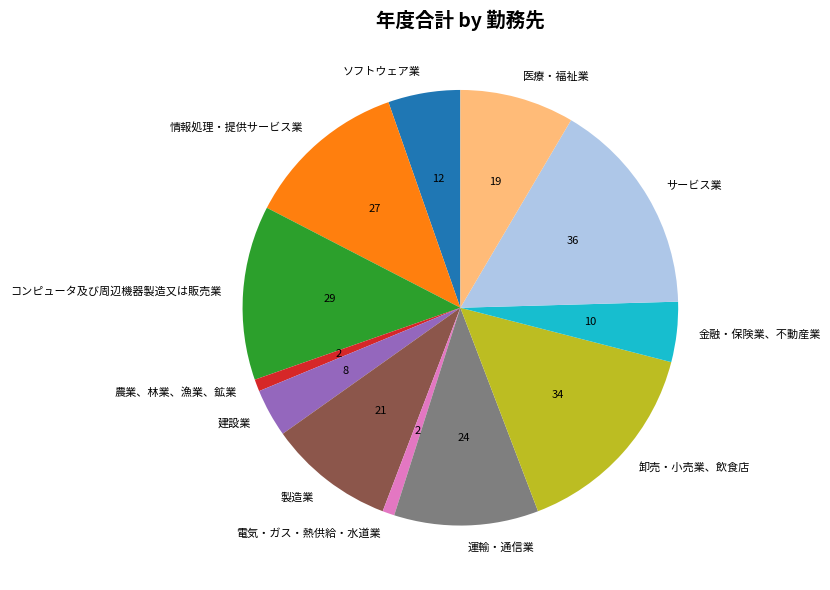

Does サービス業 represent more than half of the total?

No